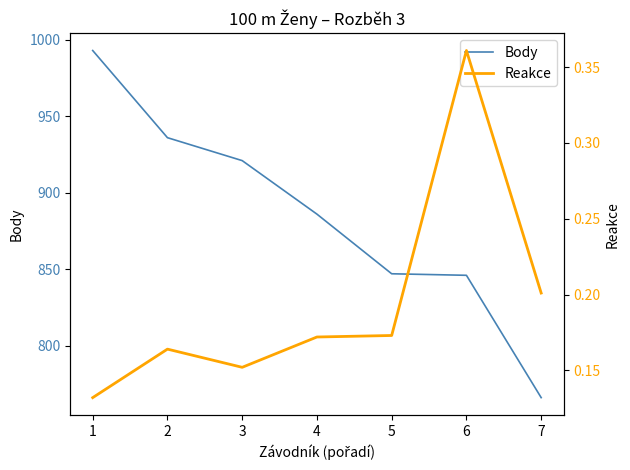

What is the total value across all series at 3?

921.2